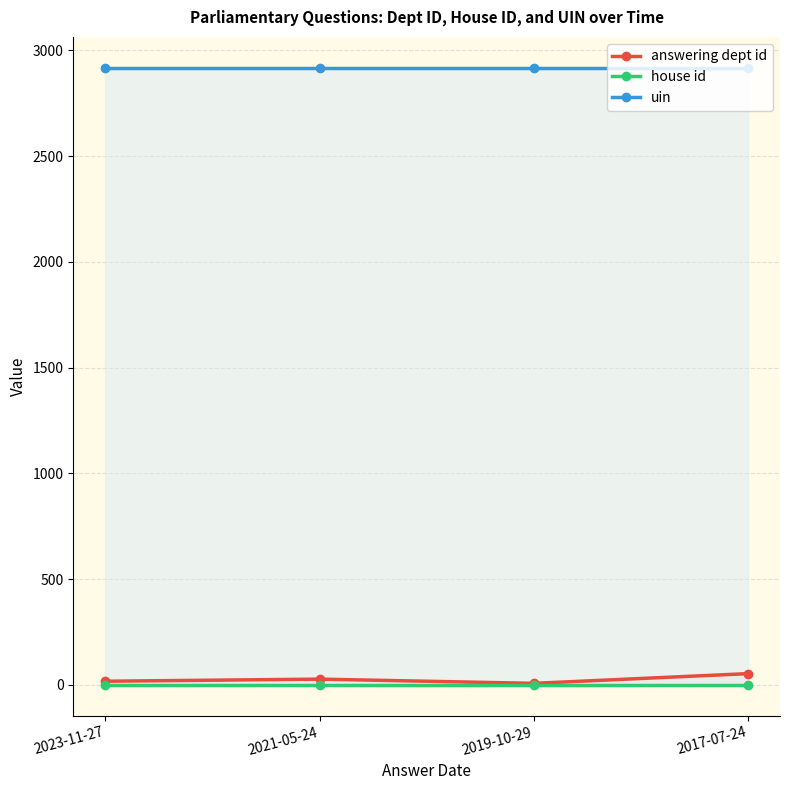

What is the label of the 3rd point from the left?

2019-10-29